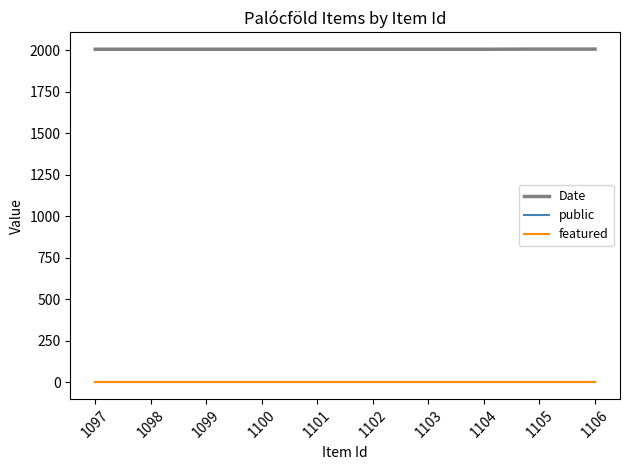

At how many categories does at least one series exceed 878?

10